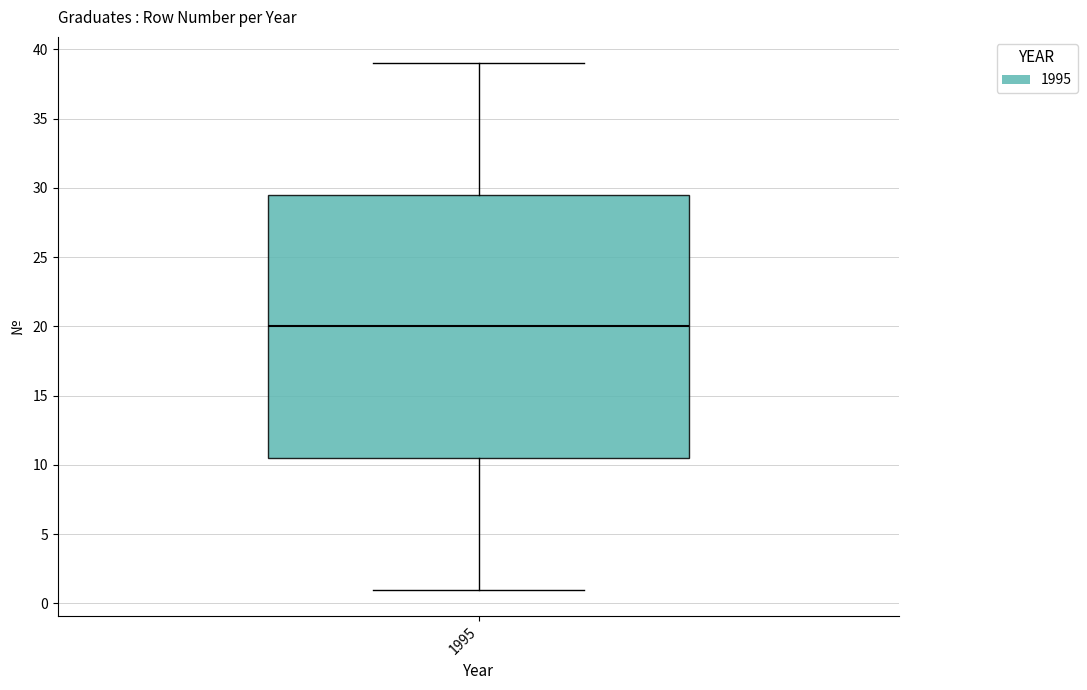

Read this box plot against the y-axis: the position of the median line, the range covered by the box, and the ends of both whiskers. The values are not printed on the chart, so give them approximately, as read against the axis.

median 20.0, box 10.5 to 29.5, whiskers 1.0 to 39.0